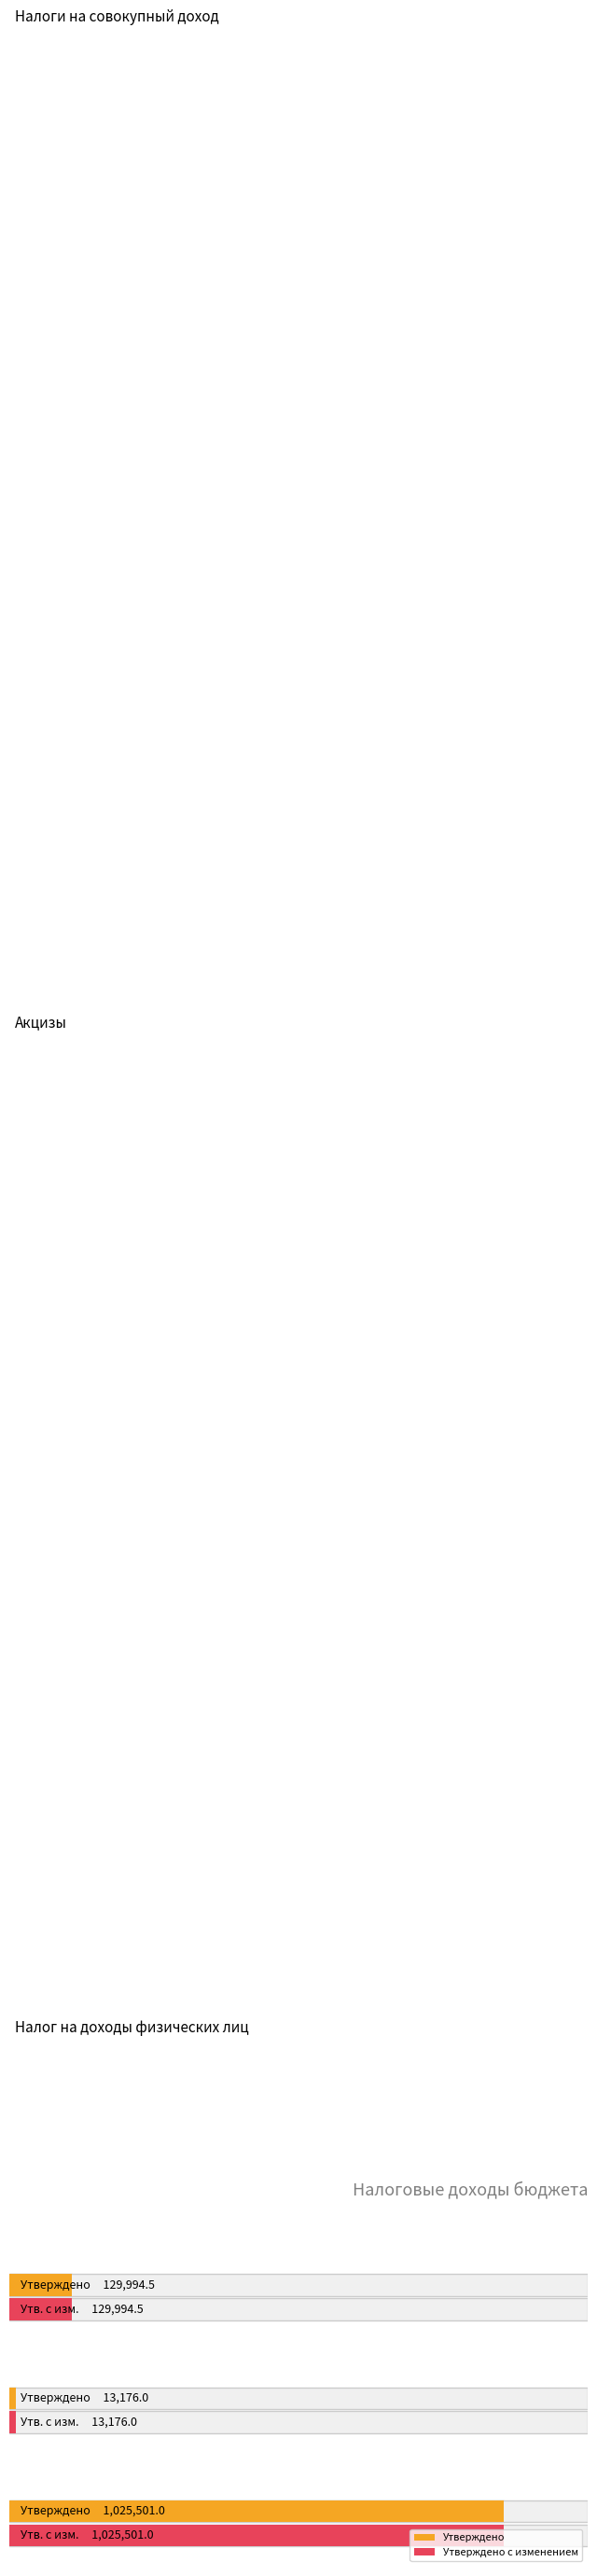

What are all the series names shown in the legend?

Утверждено, Утверждено с изменением